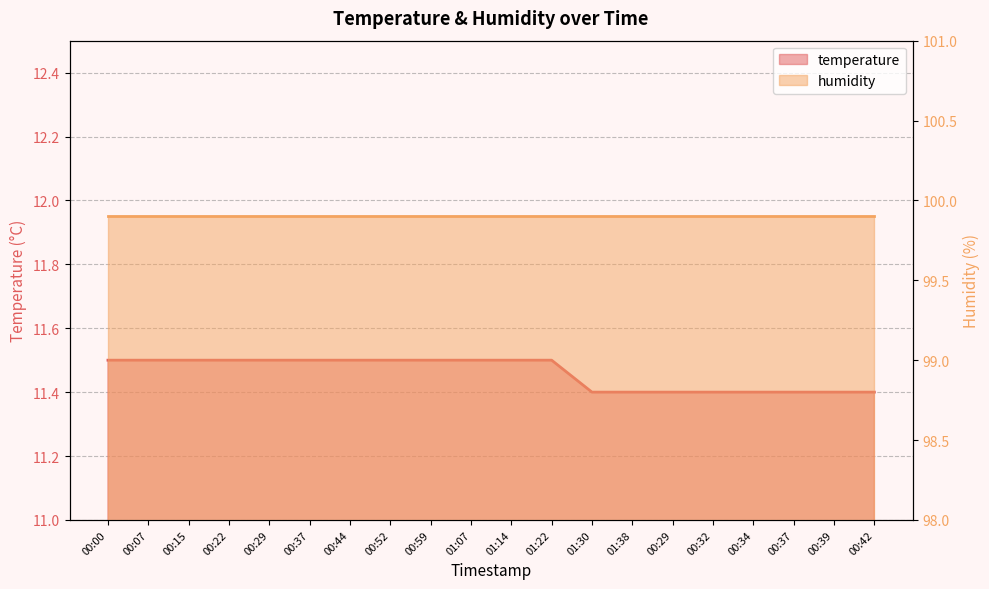

True or false: there are more than 0 points higher than both neighbors.

False